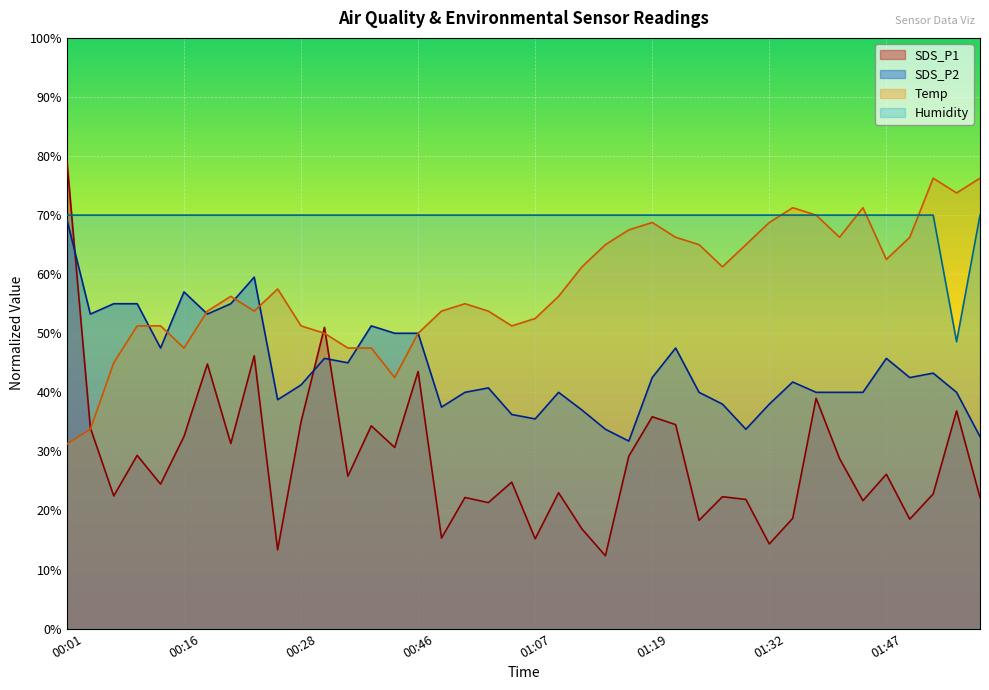

What is the sum of all Humidity values?

2778.6